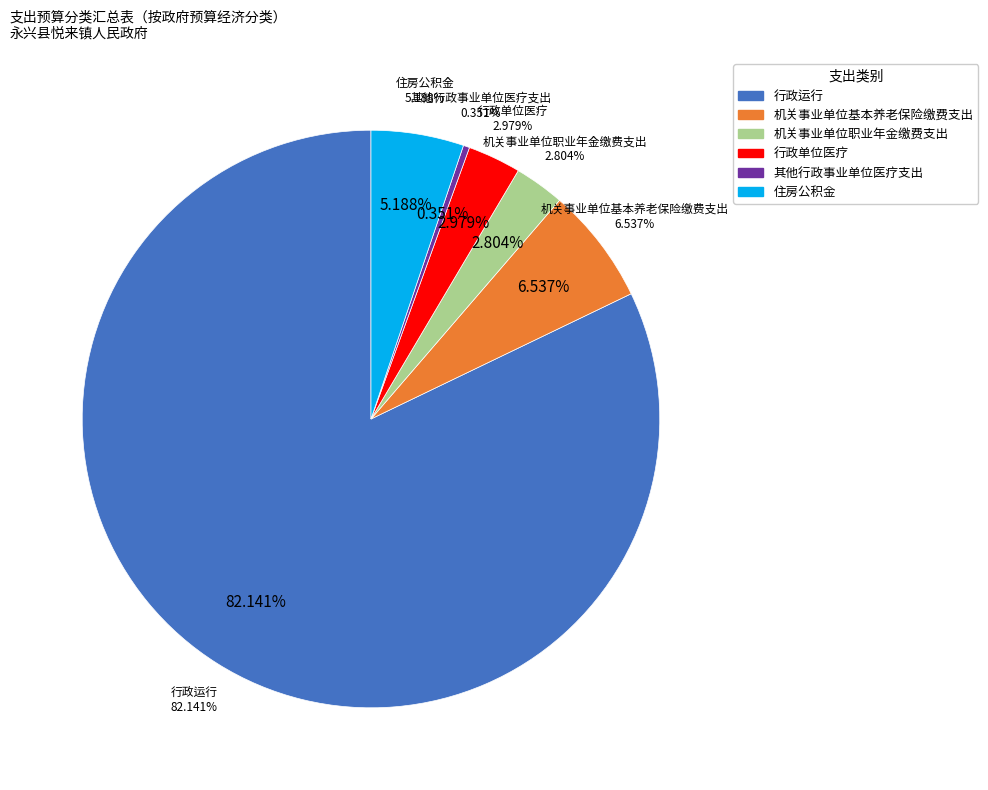

Which category accounts for the majority?

行政运行